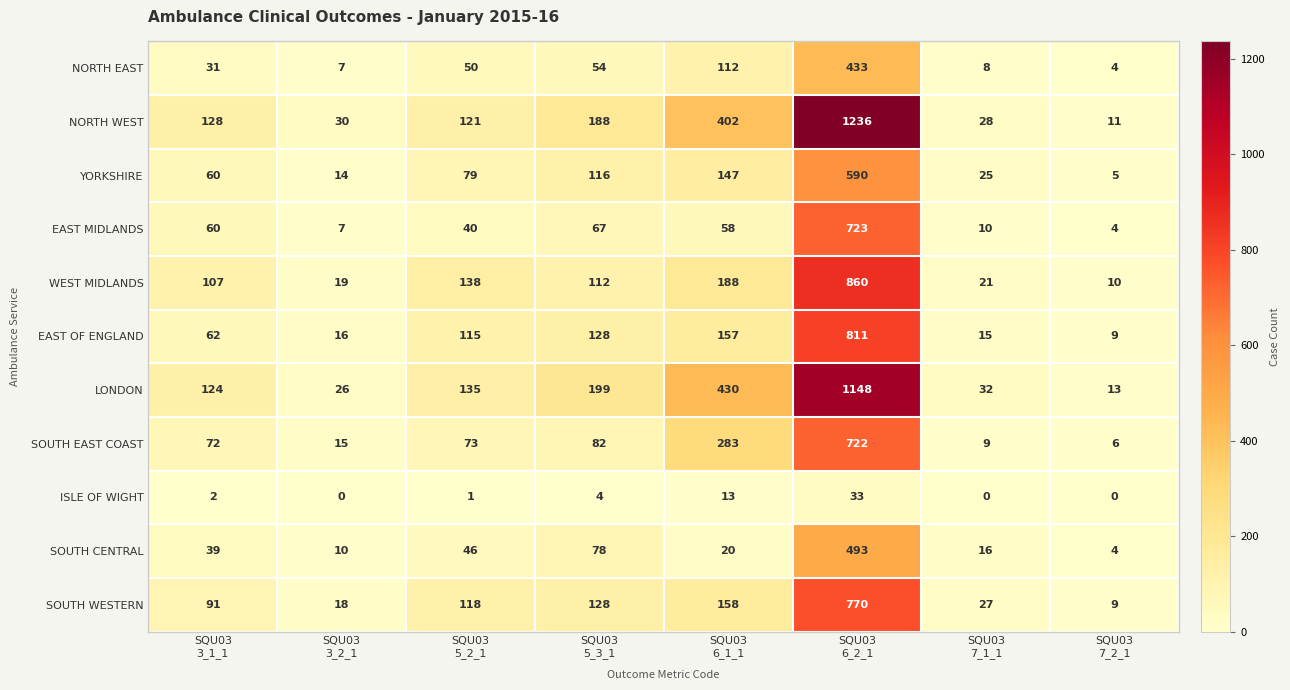

What is the lowest value of the SOUTH CENTRAL series?

4